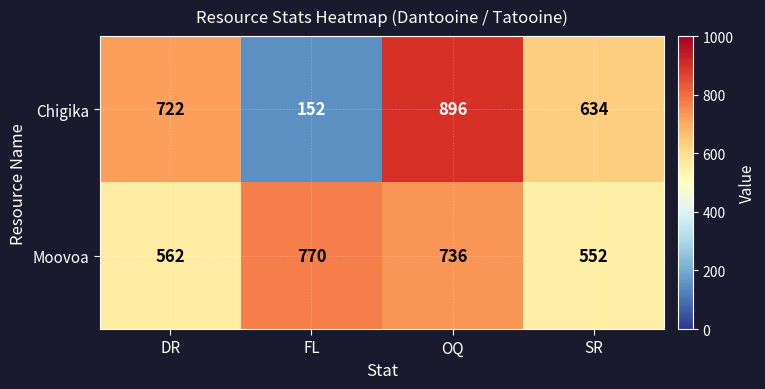

Reading left to right, transcribe all the data shown in this chart.

Chigika: DR=722	FL=152	OQ=896	SR=634
Moovoa: DR=562	FL=770	OQ=736	SR=552